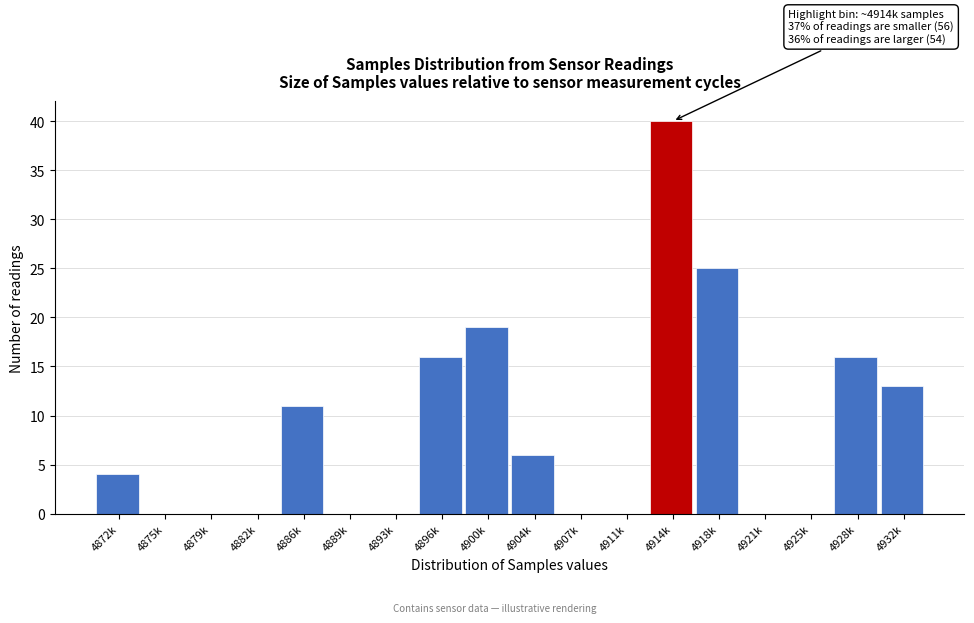

Reading left to right, list all the values displayed in this chart.

4872k=4	4875k=0	4879k=0	4882k=0	4886k=11	4889k=0	4893k=0	4896k=16	4900k=19	4904k=6	4907k=0	4911k=0	4914k=40	4918k=25	4921k=0	4925k=0	4928k=16	4932k=13